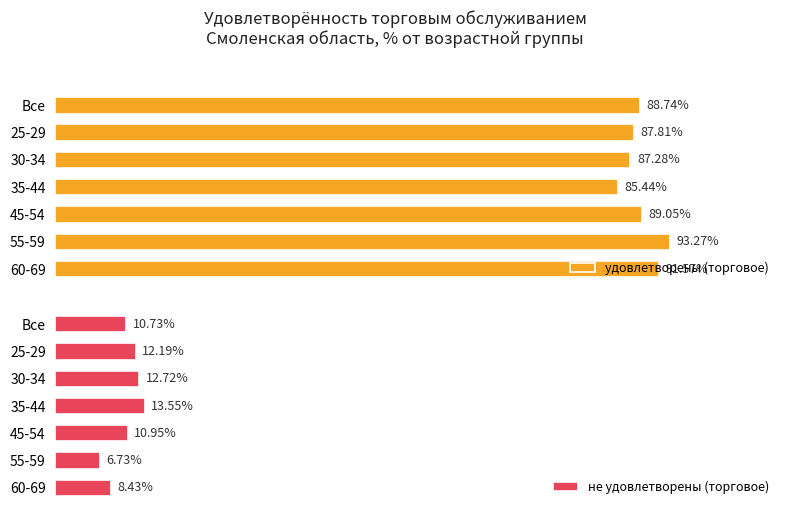

At which label does удовлетворены (торговое) reach its peak?

55-59